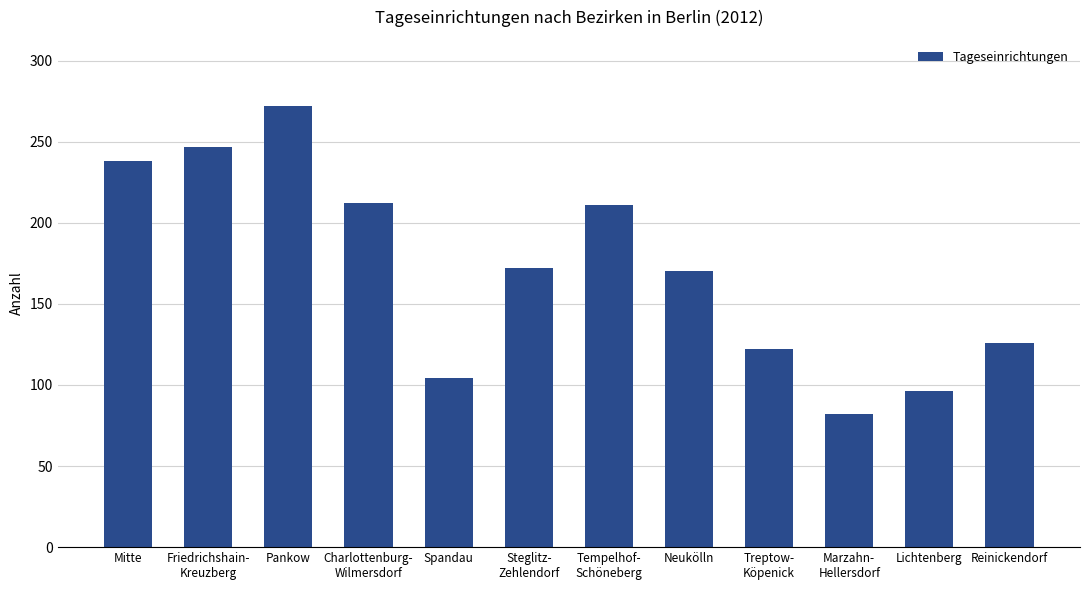

What is the value of the 3rd bar from the left?

272